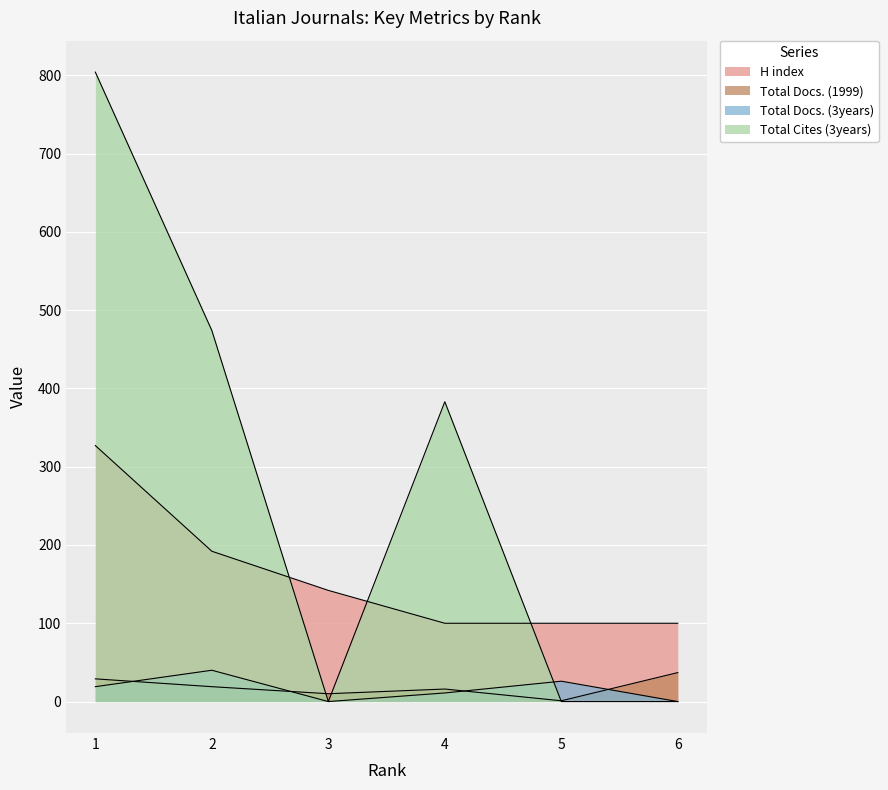

The Total Cites (3years) series shows 383 at 4. True or false?

True